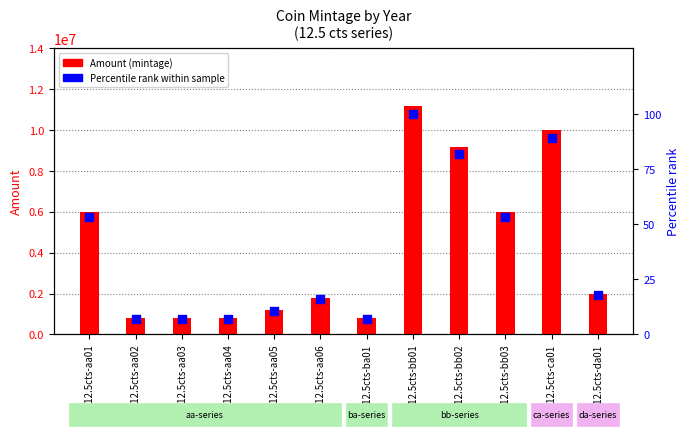

What are all the series names shown in the legend?

Amount (mintage), Percentile rank within sample